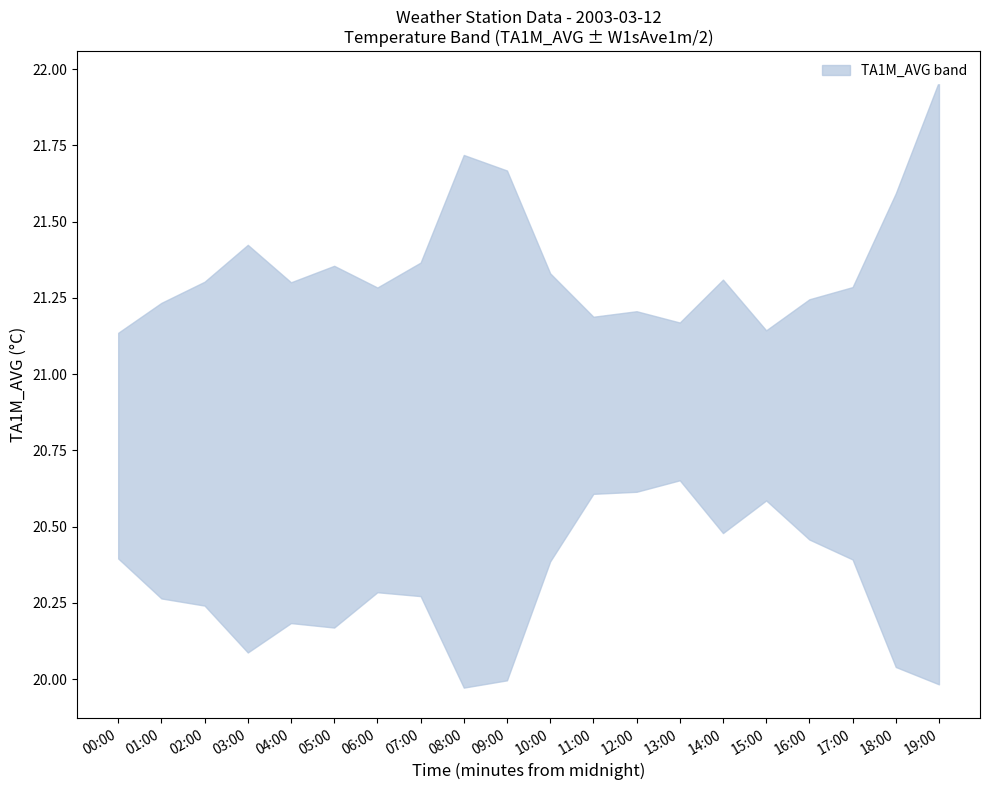

Is it true that PA1M_AVG equals 1212.9 at 18:00?

False